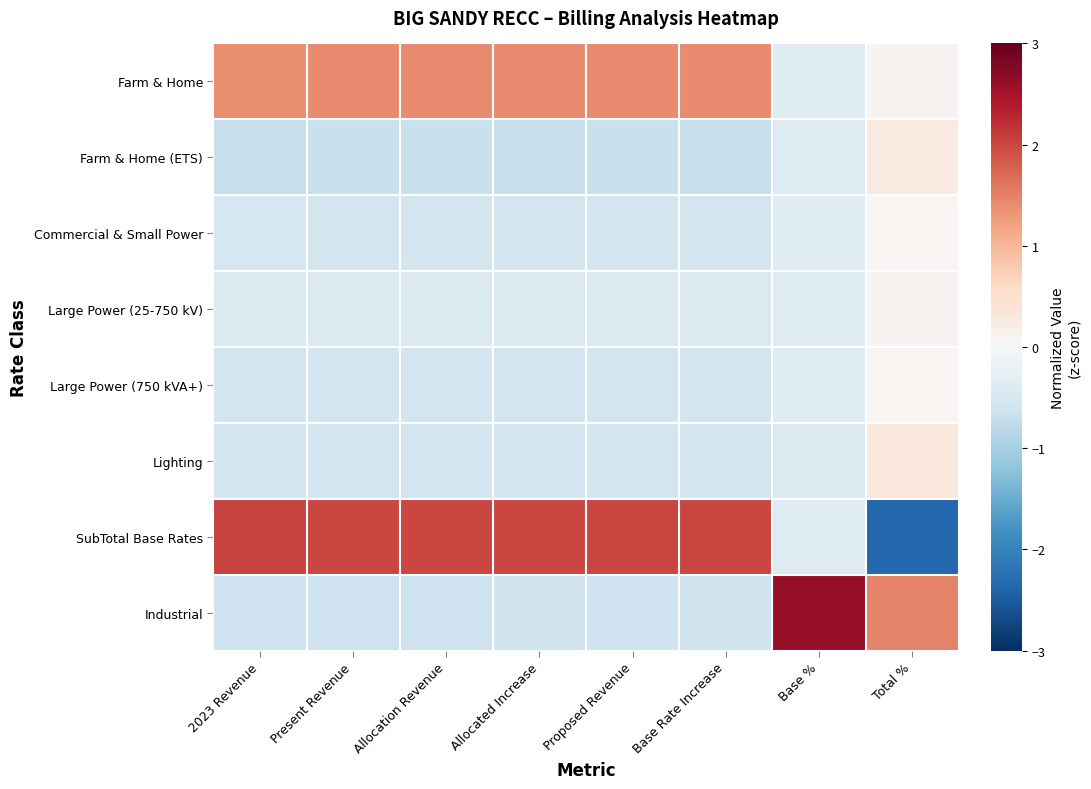

Reading left to right, list all the values displayed in this chart.

Farm & Home: 2023 Revenue=1.4	Present Revenue=1.4	Allocation Revenue=1.4	Allocated Increase=1.4	Proposed Revenue=1.4	Base Rate Increase=1.4	Base %=-0.4	Total %=0.1
Farm & Home (ETS): 2023 Revenue=-0.7	Present Revenue=-0.7	Allocation Revenue=-0.7	Allocated Increase=-0.7	Proposed Revenue=-0.7	Base Rate Increase=-0.7	Base %=-0.4	Total %=0.3
Commercial & Small Power: 2023 Revenue=-0.5	Present Revenue=-0.5	Allocation Revenue=-0.5	Allocated Increase=-0.6	Proposed Revenue=-0.5	Base Rate Increase=-0.6	Base %=-0.4	Total %=0.1
Large Power (25-750 kV): 2023 Revenue=-0.4	Present Revenue=-0.4	Allocation Revenue=-0.4	Allocated Increase=-0.4	Proposed Revenue=-0.4	Base Rate Increase=-0.4	Base %=-0.4	Total %=0.1
Large Power (750 kVA+): 2023 Revenue=-0.6	Present Revenue=-0.6	Allocation Revenue=-0.6	Allocated Increase=-0.6	Proposed Revenue=-0.6	Base Rate Increase=-0.6	Base %=-0.4	Total %=0.1
Lighting: 2023 Revenue=-0.6	Present Revenue=-0.6	Allocation Revenue=-0.6	Allocated Increase=-0.6	Proposed Revenue=-0.6	Base Rate Increase=-0.6	Base %=-0.4	Total %=0.3
SubTotal Base Rates: 2023 Revenue=2.0	Present Revenue=2.0	Allocation Revenue=2.0	Allocated Increase=2.0	Proposed Revenue=2.0	Base Rate Increase=2.0	Base %=-0.4	Total %=-2.4
Industrial: 2023 Revenue=-0.6	Present Revenue=-0.6	Allocation Revenue=-0.6	Allocated Increase=-0.6	Proposed Revenue=-0.6	Base Rate Increase=-0.6	Base %=2.6	Total %=1.5